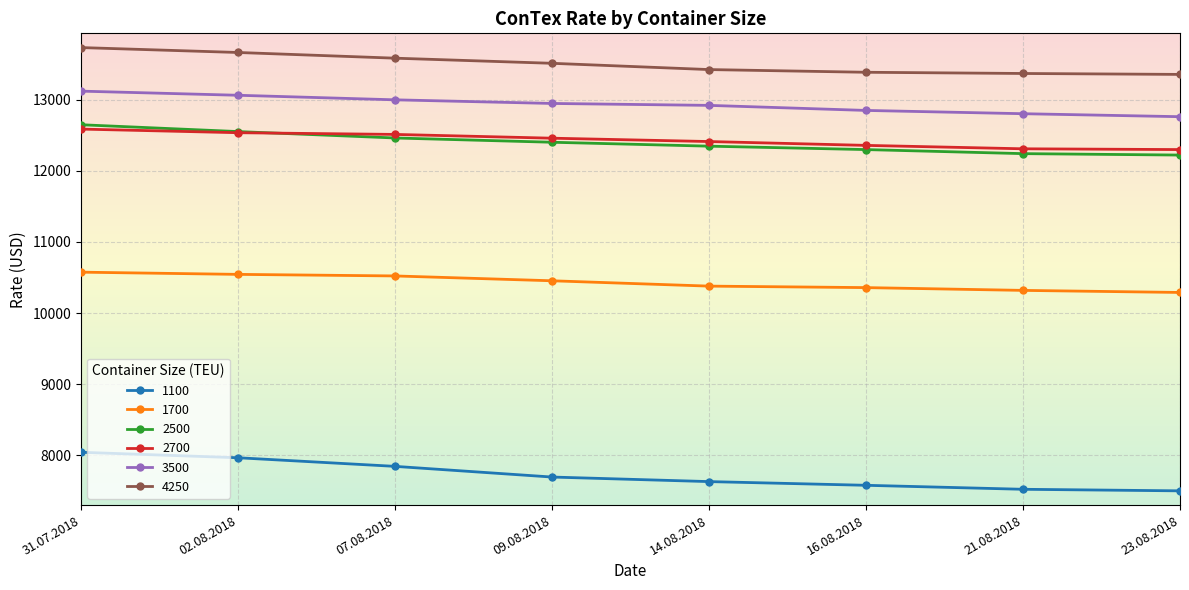

Which series has the largest total across all categories?

4250